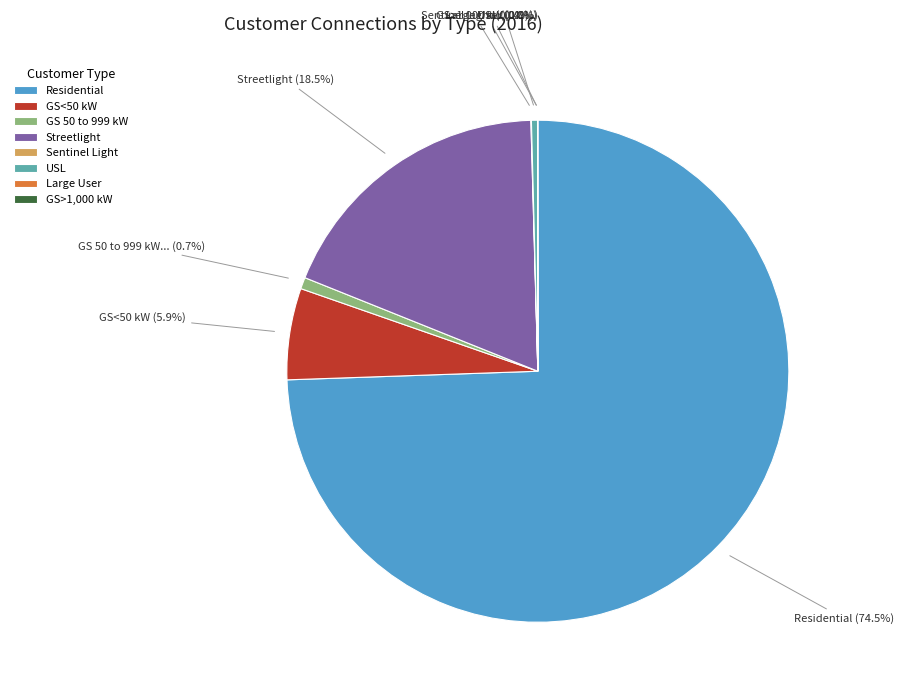

What is the ratio of the value at GS<50 kW to the value at GS 50 to 999 kW?

8.0